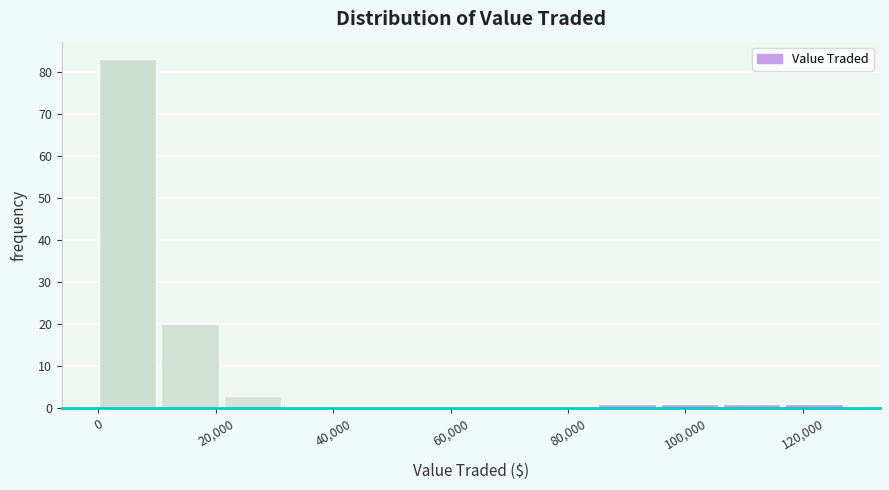

Reading left to right, transcribe this chart: for each bar, give the range it covers on the x-axis and its height. Neither the bar edges nor the heights are printed on the chart, so give them approximately, as read against the axes.

0 to 10000: 83
10000 to 22000: 20
22000 to 32000: 3
32000 to 42000: 0
42000 to 54000: 0
54000 to 64000: 0
64000 to 74000: 0
74000 to 86000: 0
86000 to 96000: 1
96000 to 106000: 1
106000 to 118000: 1
118000 to 128000: 1